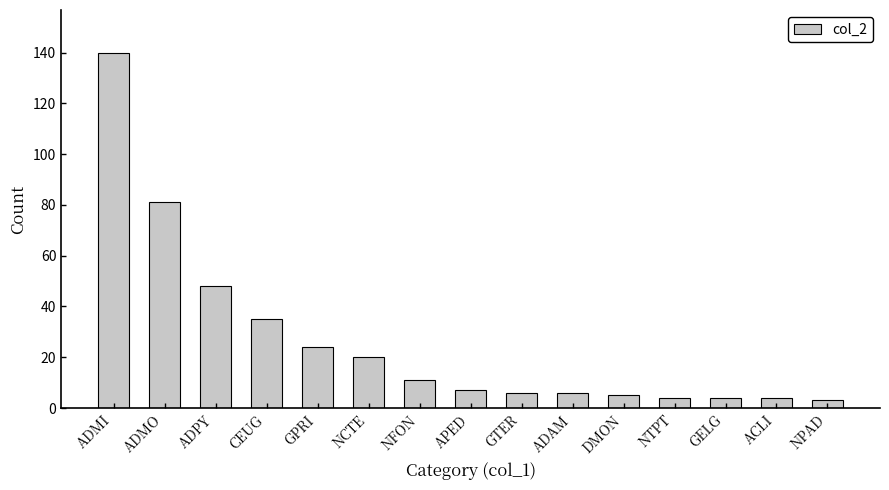

What is the difference between the second highest and minimum values?

78